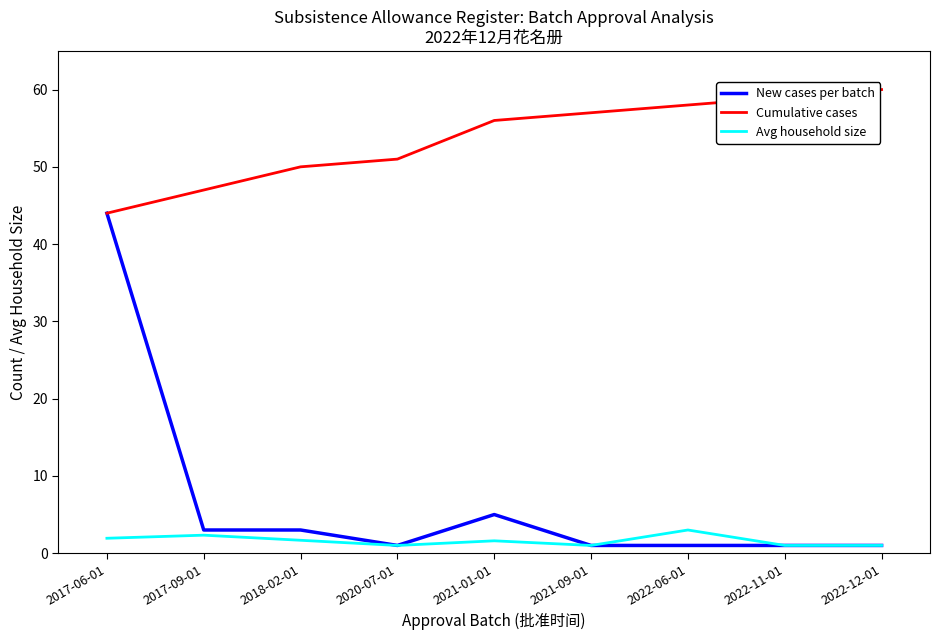

At which category is the sum across all series the highest?

2017-06-01